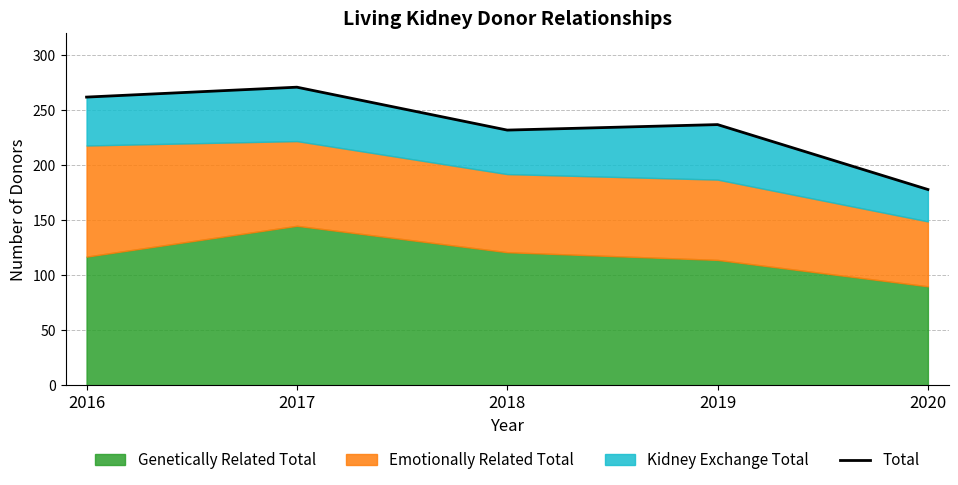

Rank the categories by value from lowest to highest.

2020, 2018, 2019, 2016, 2017